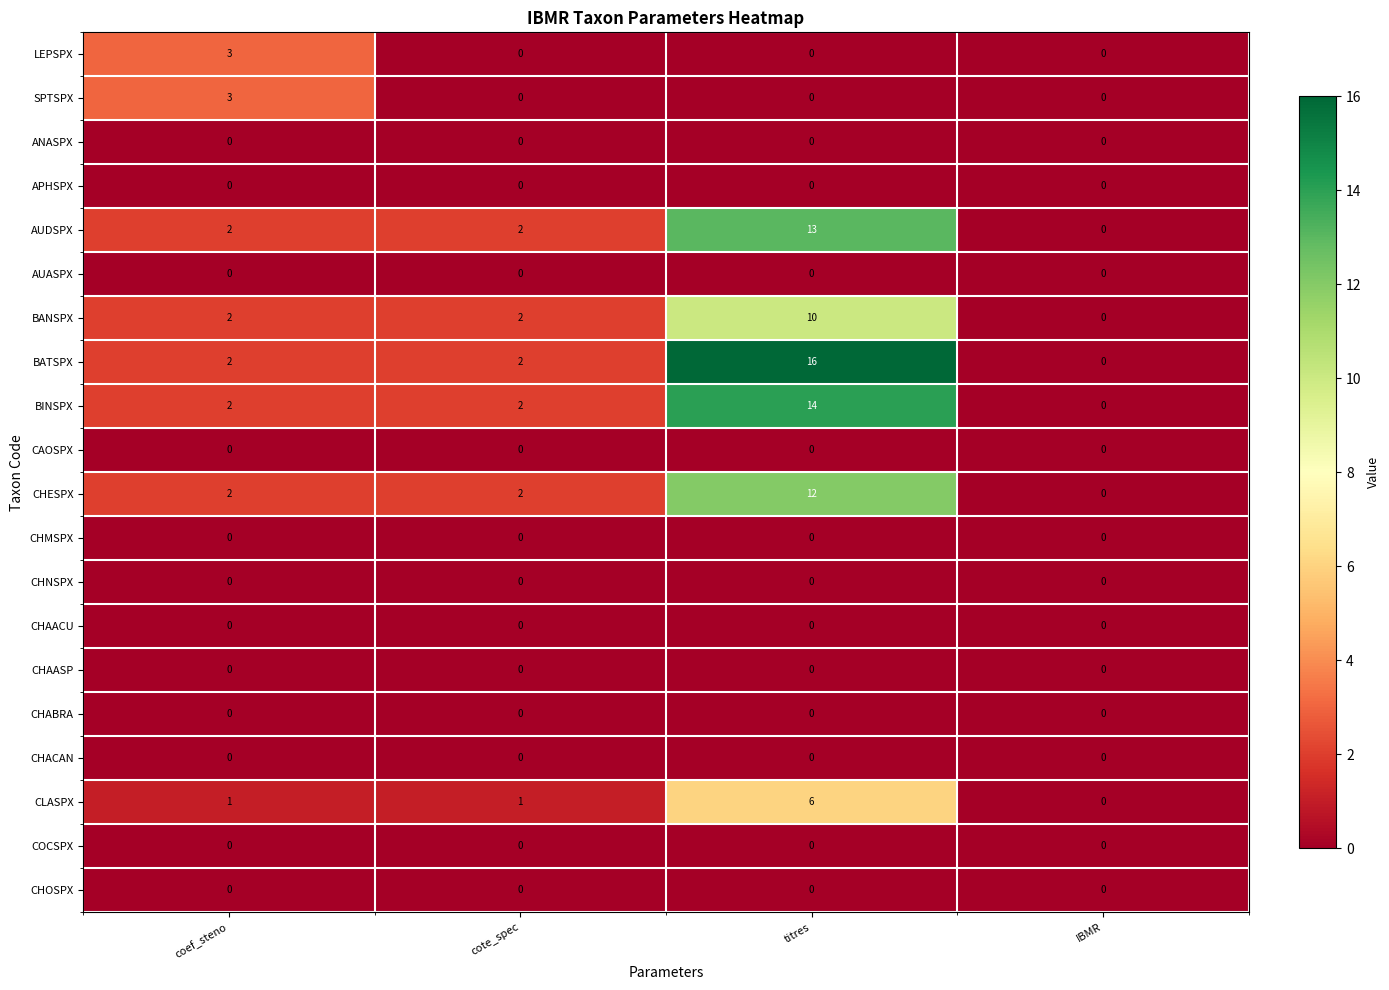

True or false: SPTSPX has a value of 0 at IBMR.

True